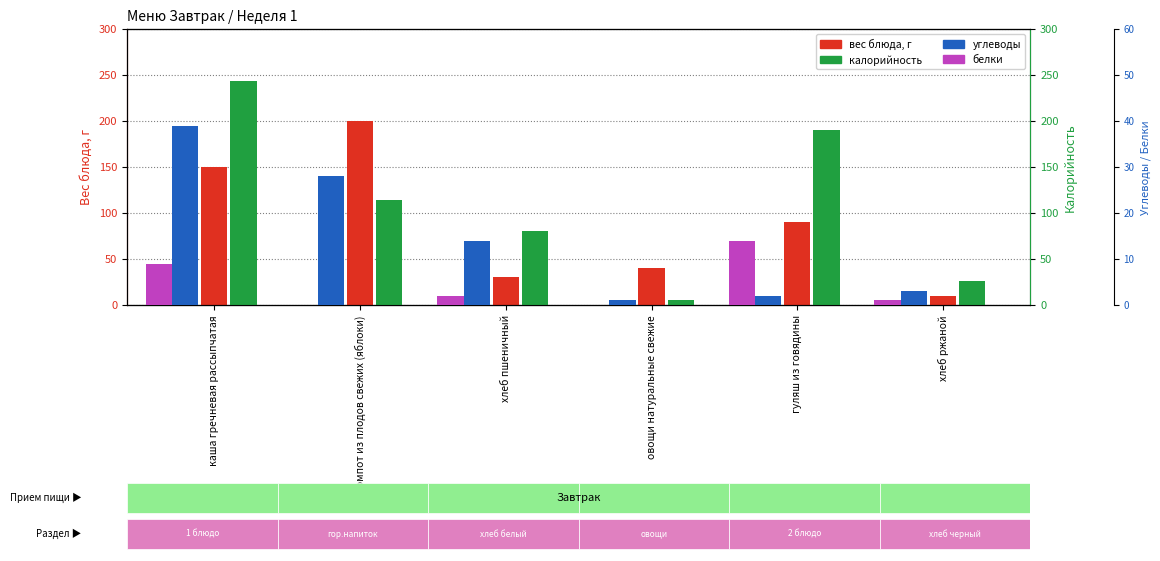

How many groups of bars are there?

6